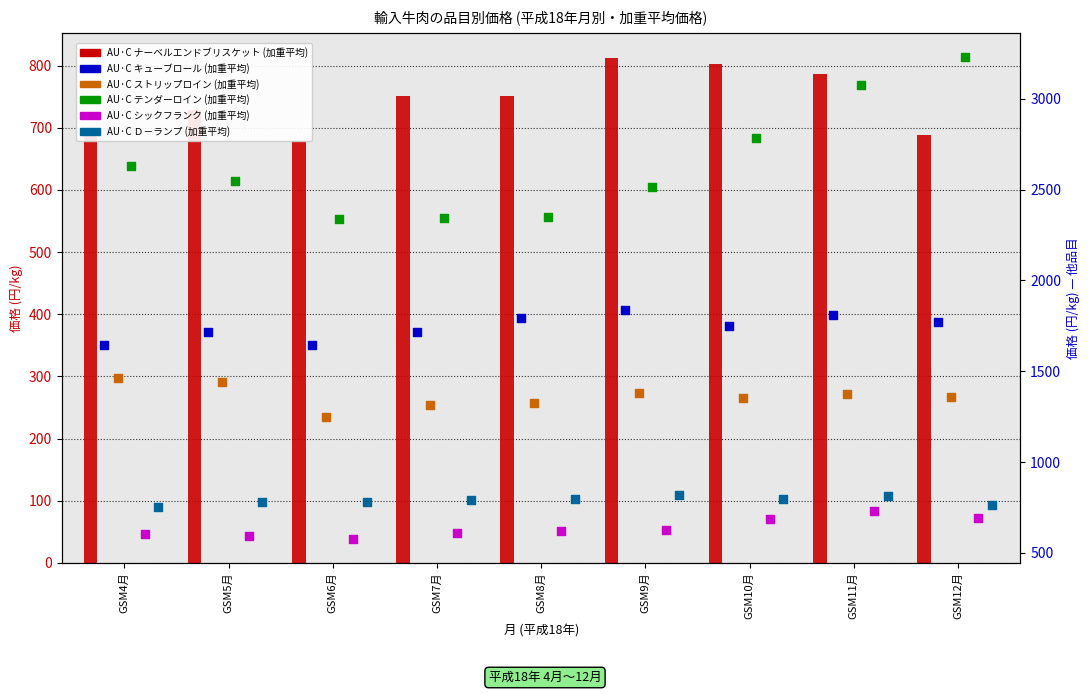

At how many categories does at least one series exceed 3068?

2